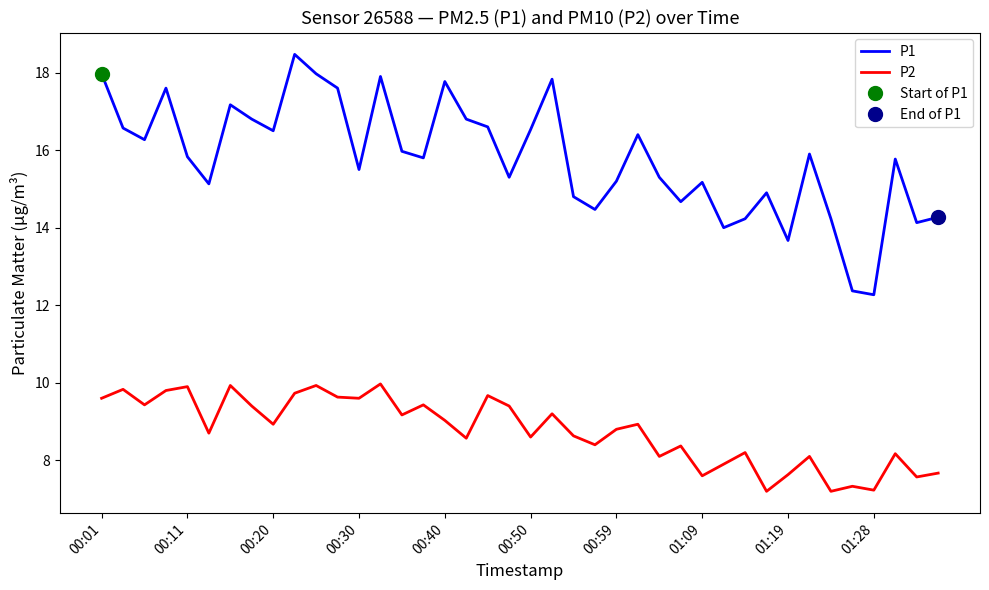

At 00:01, list the series in order from largest to smallest.

P1, P2